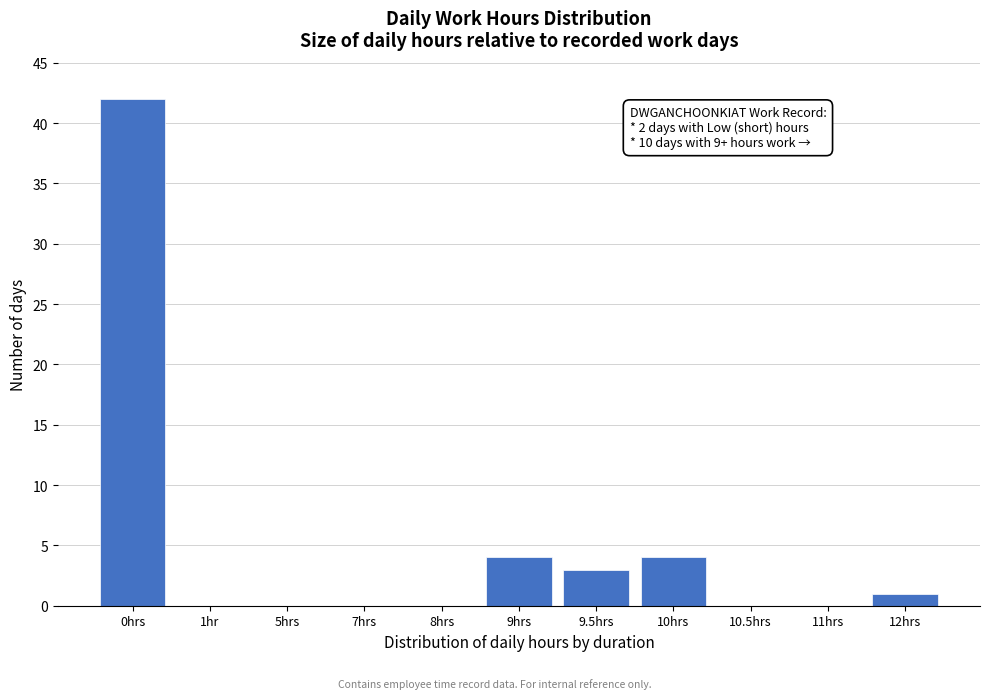

Reading left to right, transcribe all the data shown in this chart.

0hrs=42	1hr=0	5hrs=0	7hrs=0	8hrs=0	9hrs=4	9.5hrs=3	10hrs=4	10.5hrs=0	11hrs=0	12hrs=1